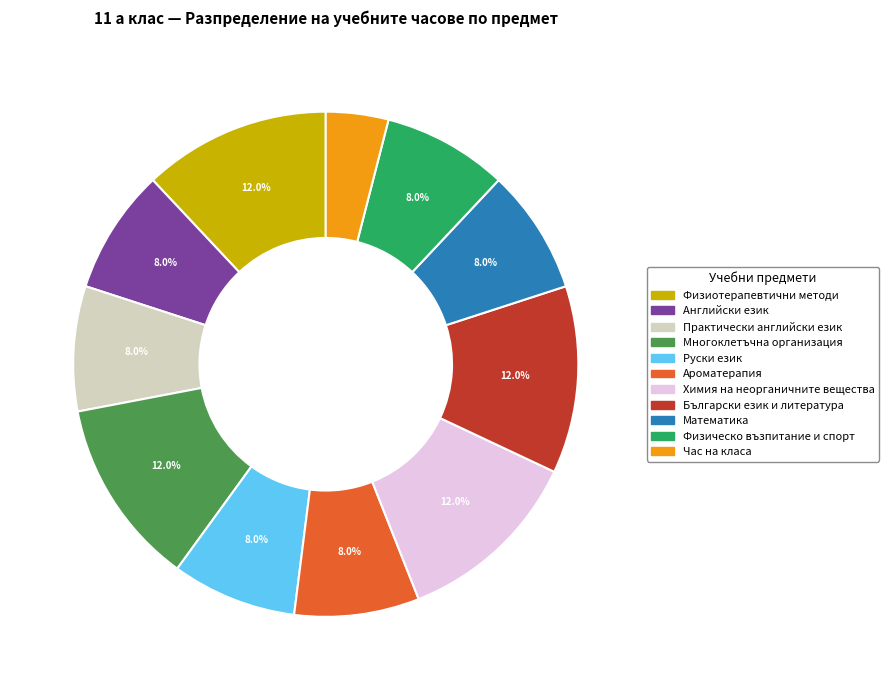

To the nearest percent, what is the difference between the largest and smallest slice percentages?

8%